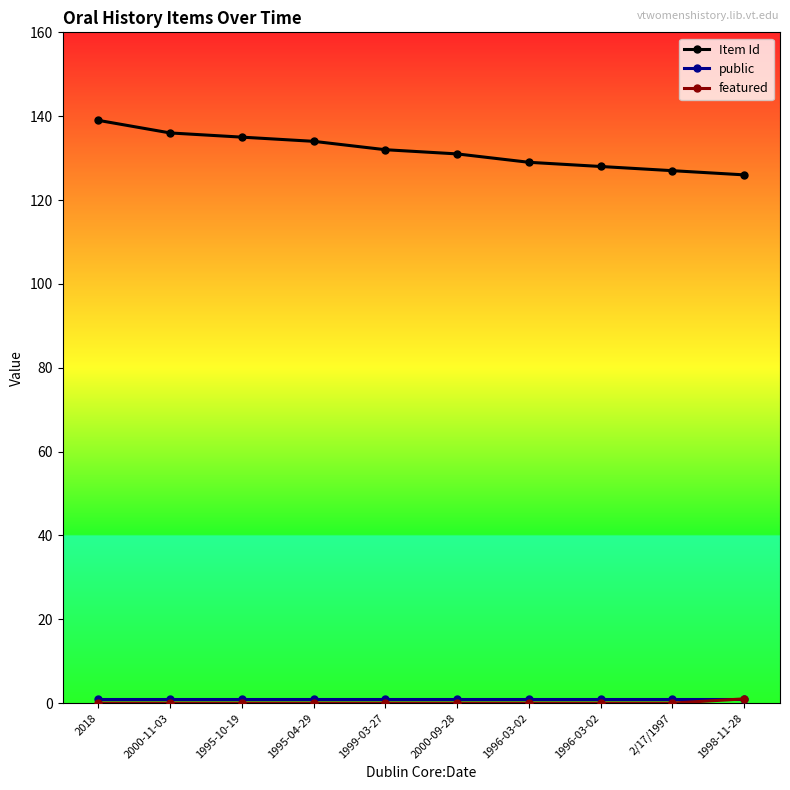

Count the number of data series in this chart.

3